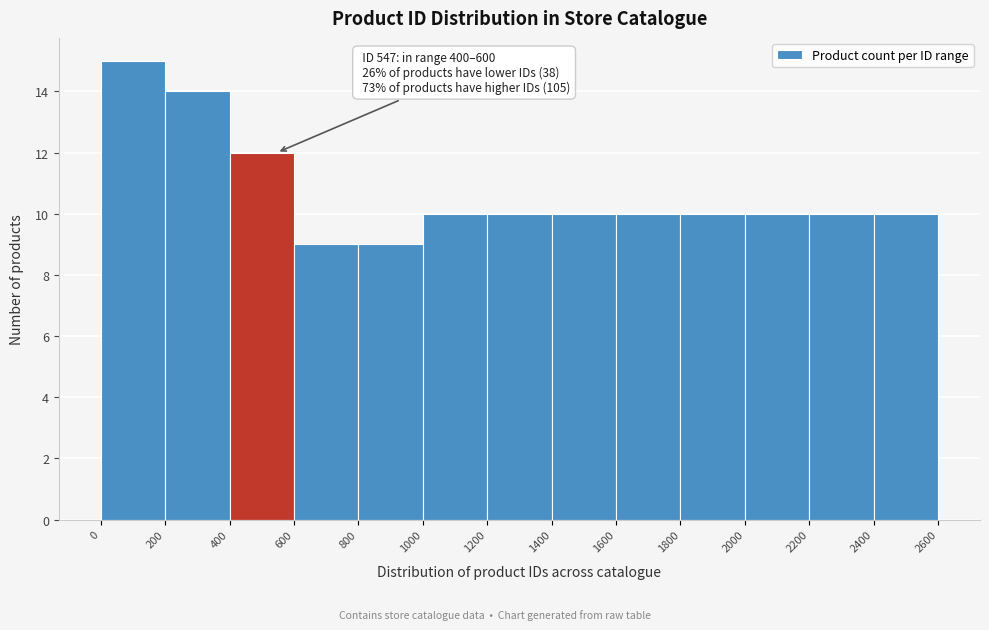

Over which range of the x-axis is the bar tallest?

0 to 200